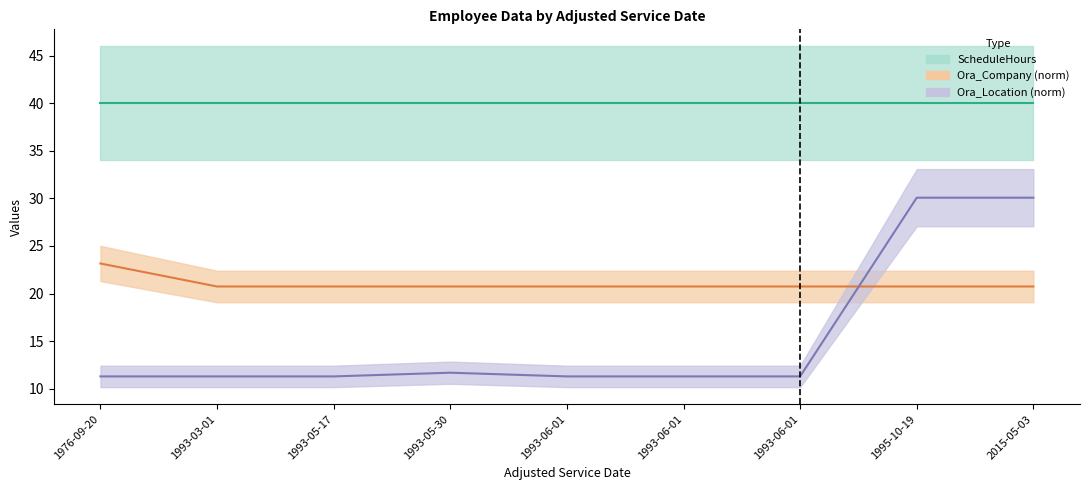

After their last crossing, which series has the higher values: Ora_Location or Ora_Company?

Ora_Location